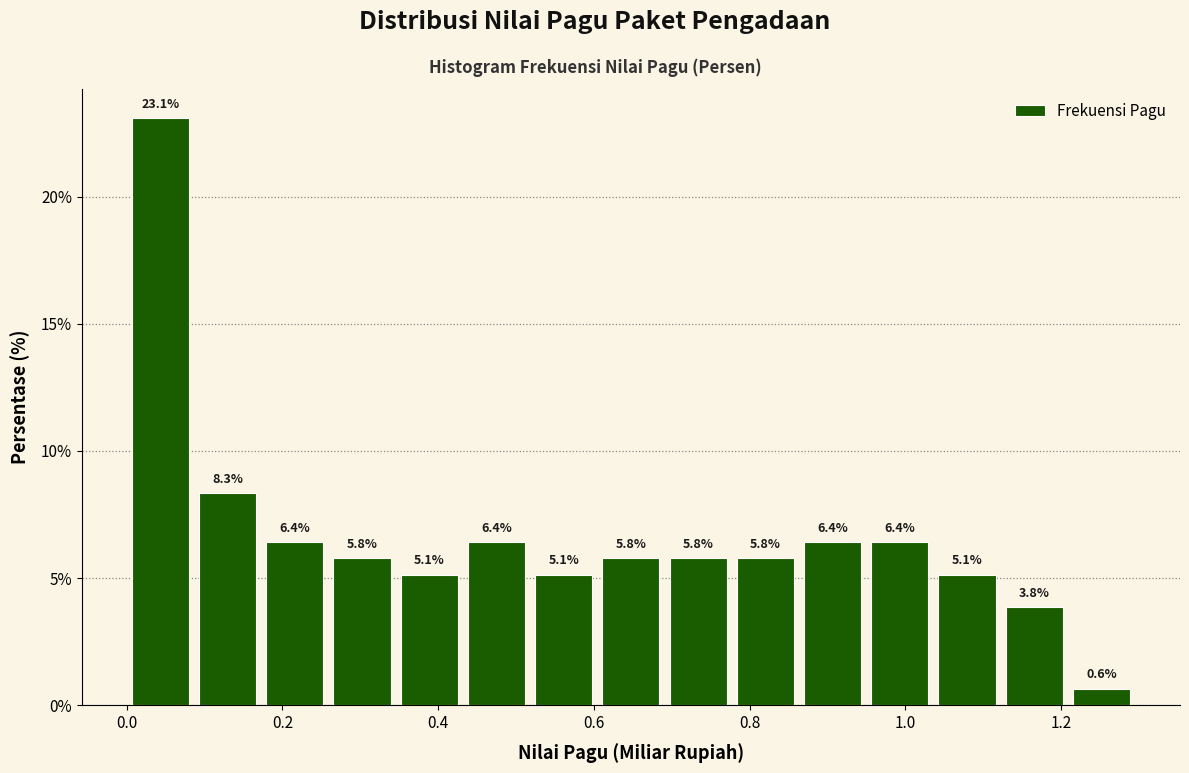

Reading left to right, list every bar in this chart as the range it spans on the x-axis followed by its height. The bar edges are not printed on the chart, so give them approximately, as read against the axis.

0.00 to 0.08: 23.1
0.08 to 0.18: 8.3
0.18 to 0.26: 6.4
0.26 to 0.34: 5.8
0.34 to 0.44: 5.1
0.44 to 0.52: 6.4
0.52 to 0.60: 5.1
0.60 to 0.70: 5.8
0.70 to 0.78: 5.8
0.78 to 0.86: 5.8
0.86 to 0.94: 6.4
0.94 to 1.04: 6.4
1.04 to 1.12: 5.1
1.12 to 1.20: 3.8
1.20 to 1.30: 0.6